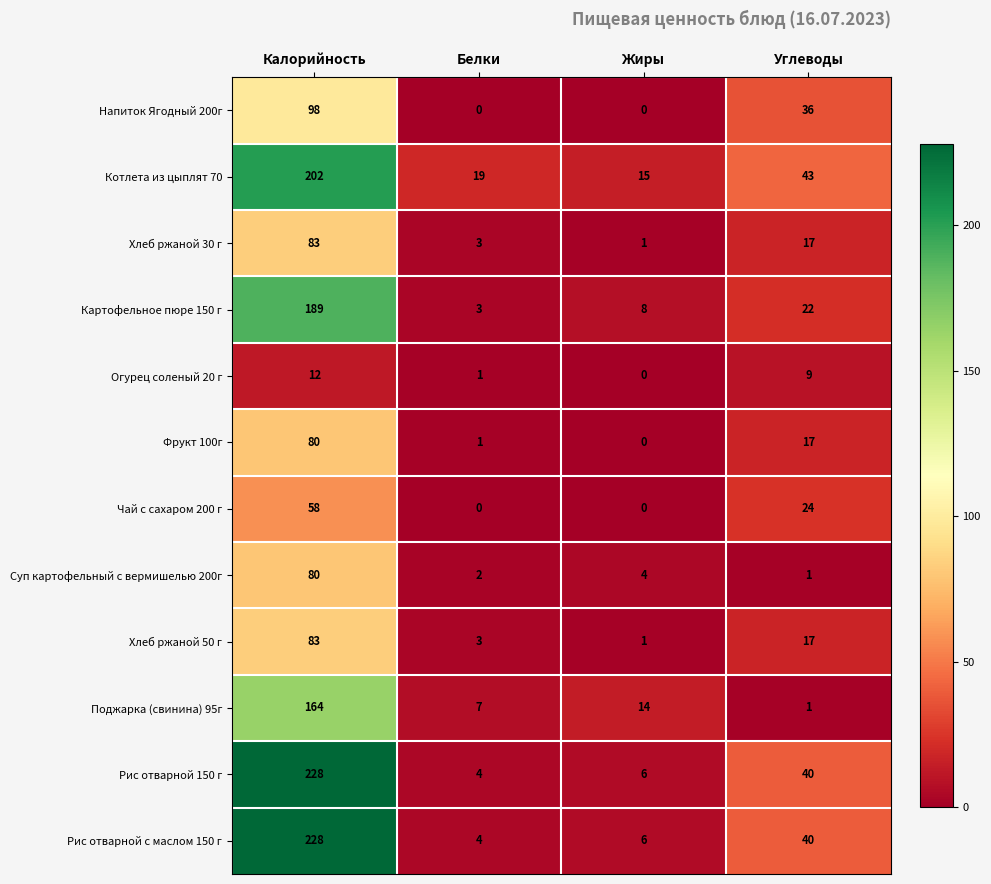

Rank the categories by Поджарка (свинина) 95г value from lowest to highest.

Углеводы, Белки, Жиры, Калорийность